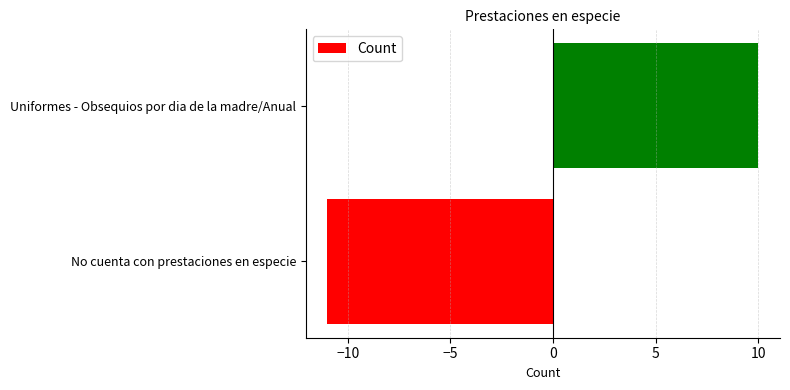

How many bars are there in total?

2